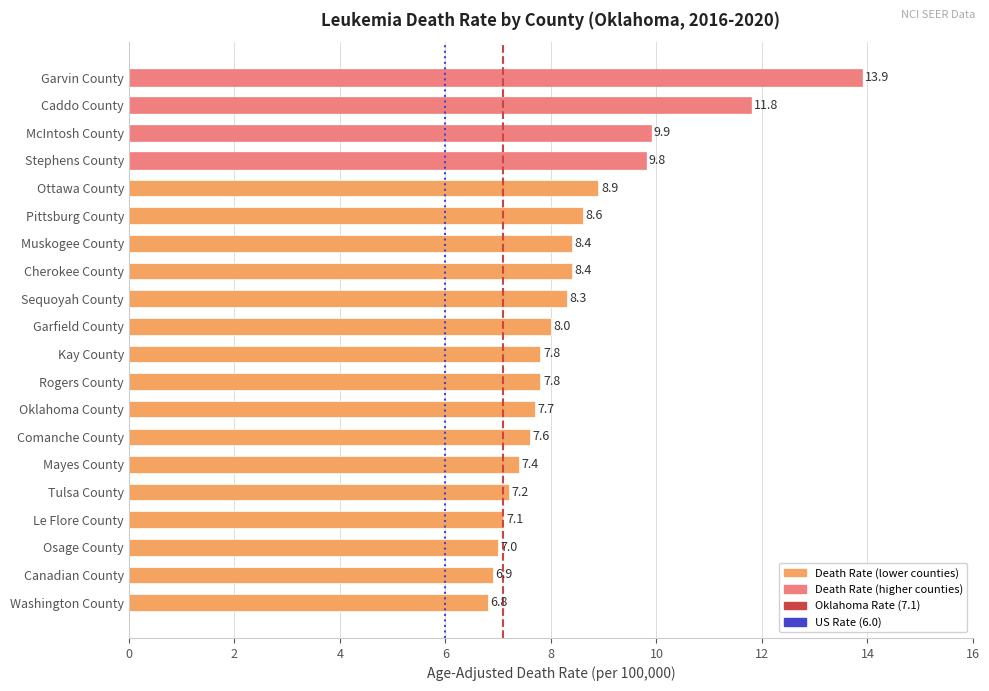

What is the label of the 19th bar from the bottom?

Caddo County